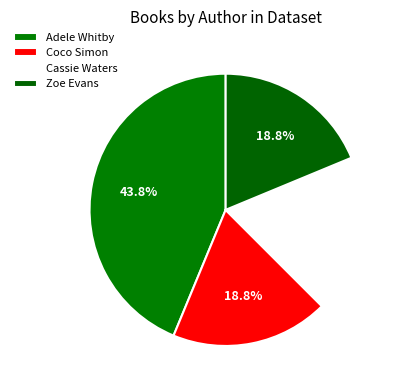

True or false: Cassie Waters accounts for 11% of the total.

False